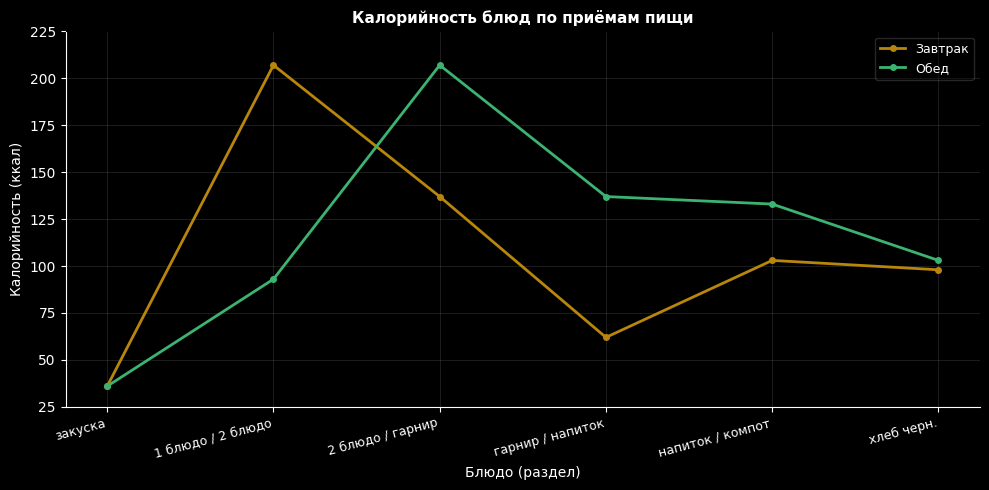

Is the value of Завтрак at гарнир / напиток greater than the value of Обед at 2 блюдо / гарнир?

No